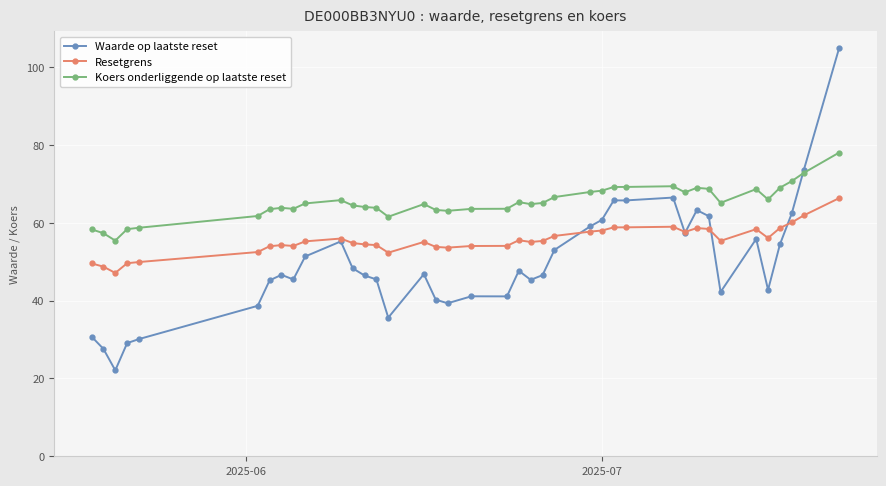

List the series in order of their peak value, lowest first.

Resetgrens, Koers onderliggende op laatste reset, Waarde op laatste reset